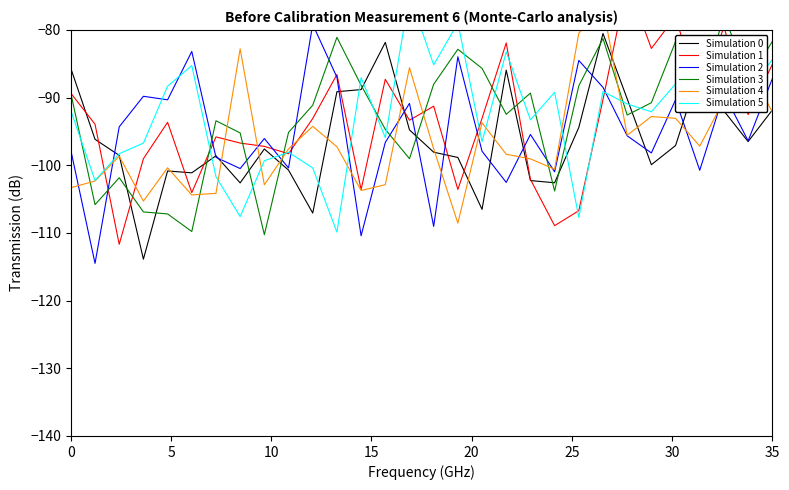

What is the sum of all Simulation 2 values?

-2850.5